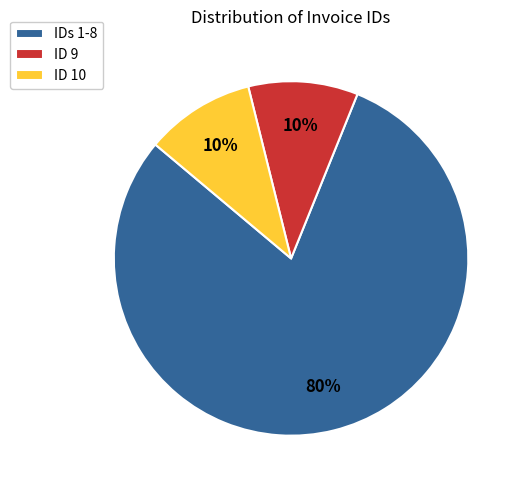

Which slice is the largest?

IDs 1-8